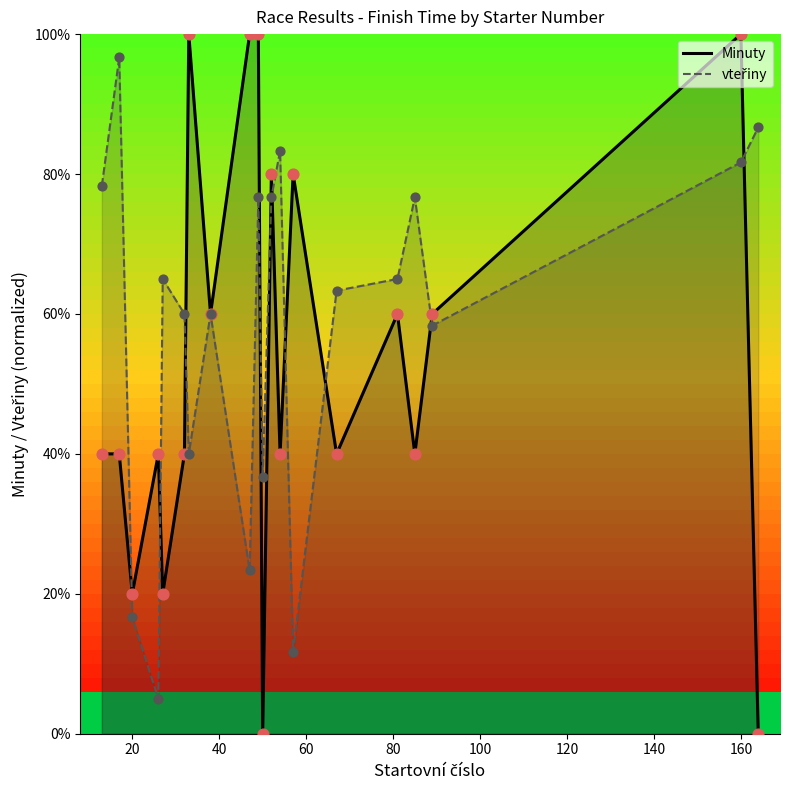

At how many categories does at least one series exceed 24?

19